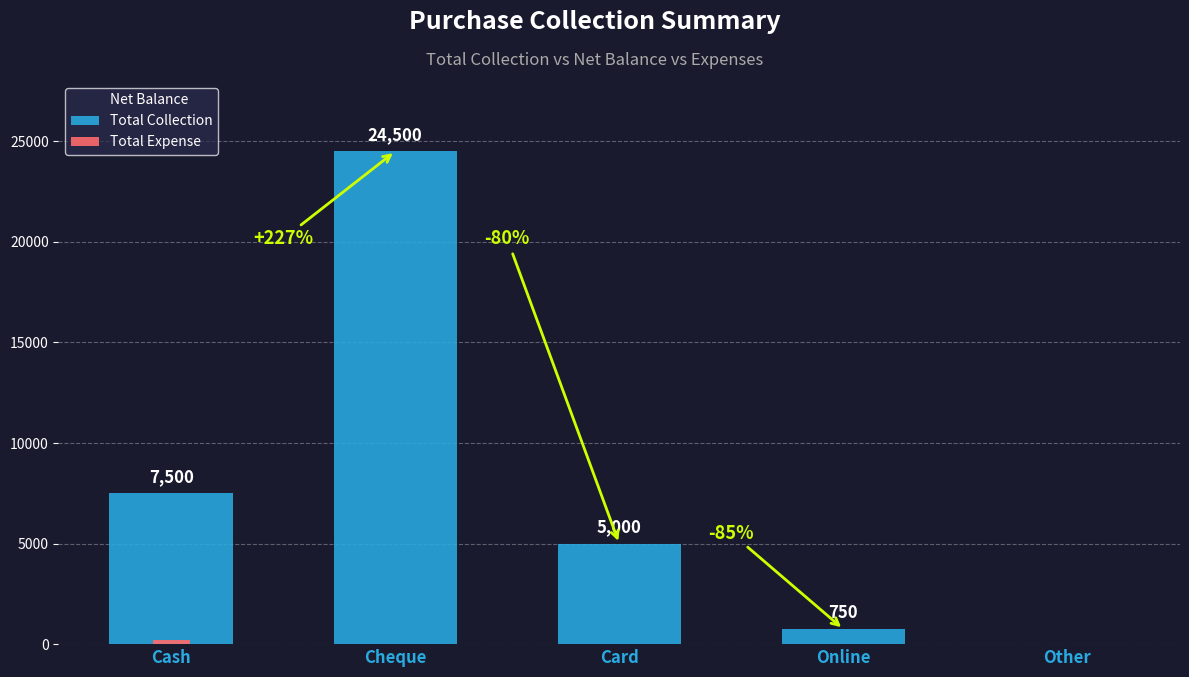

Reading left to right, list all the values displayed in this chart.

Net Balance: Cash=7300	Cheque=24500	Card=5000	Online=750	Other=0
Total Collection: Cash=7500	Cheque=24500	Card=5000	Online=750	Other=0
Total Expense: Cash=200	Cheque=0	Card=0	Online=0	Other=0